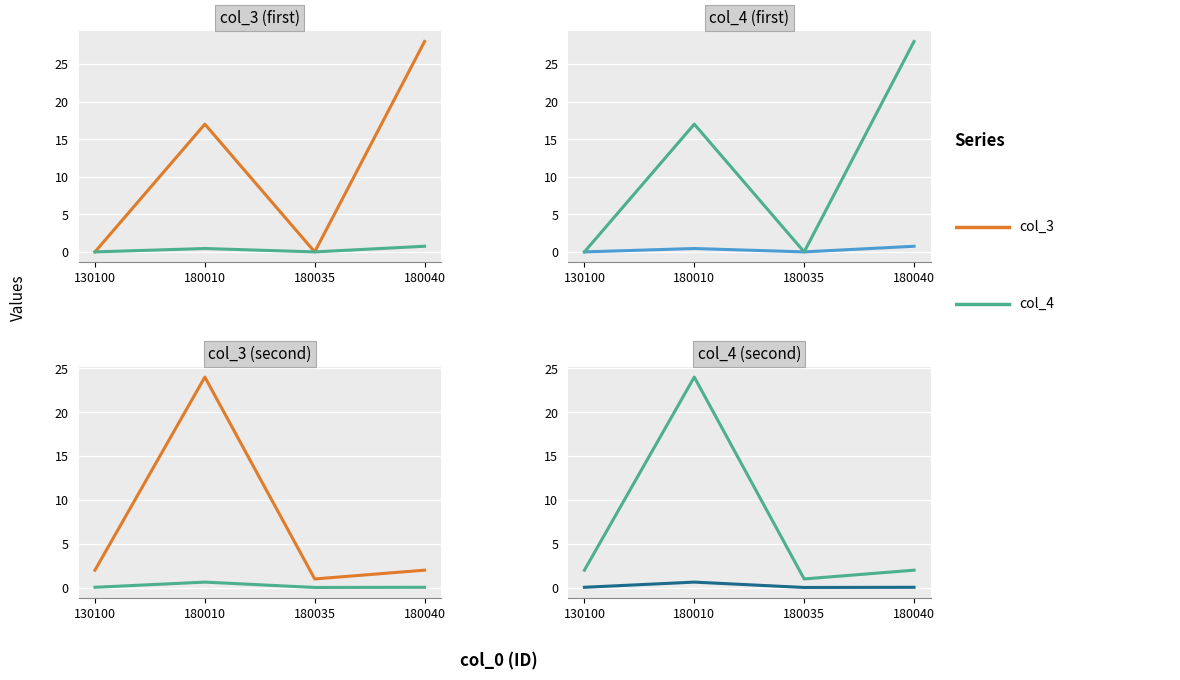

How many interior local peaks does the col_4 series have?

1